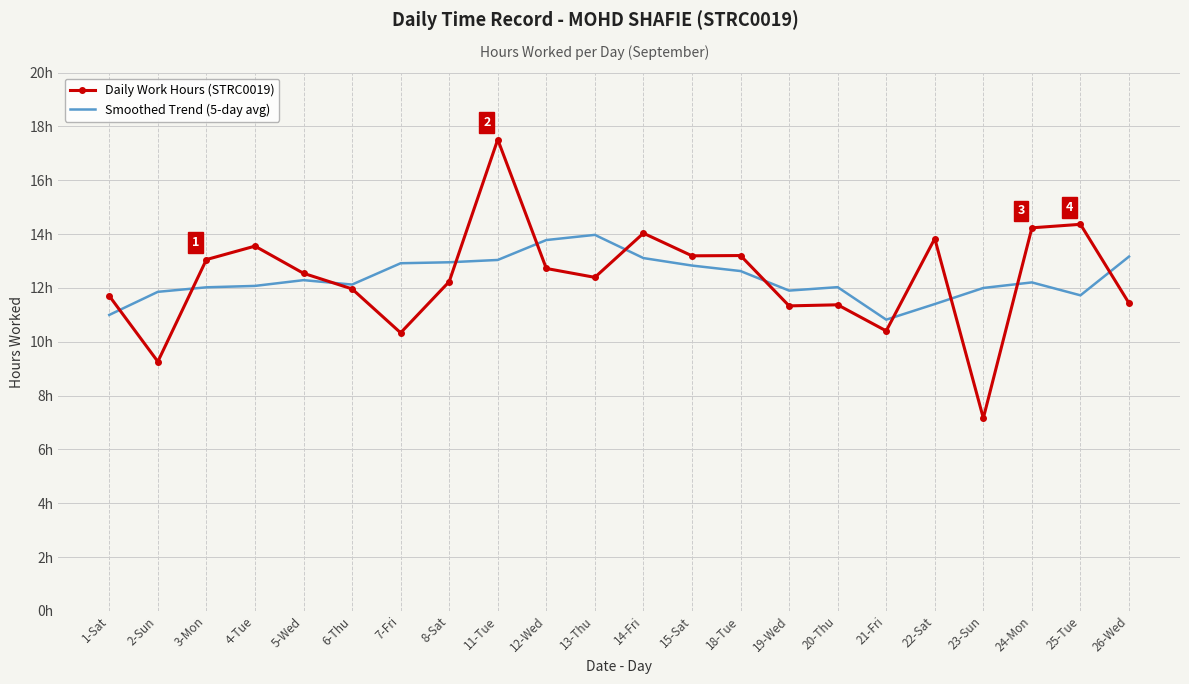

The Daily Work Hours (STRC0019) series shows 14.4 at 25-Tue. True or false?

True